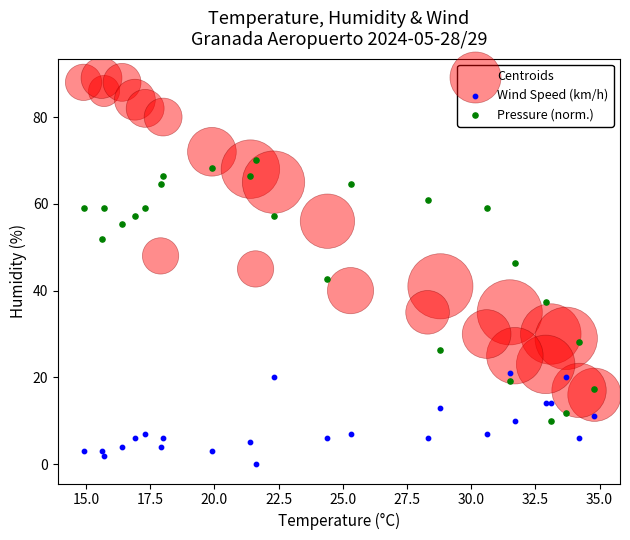

Which series contains the lowest Y value?

Wind Speed (km/h)